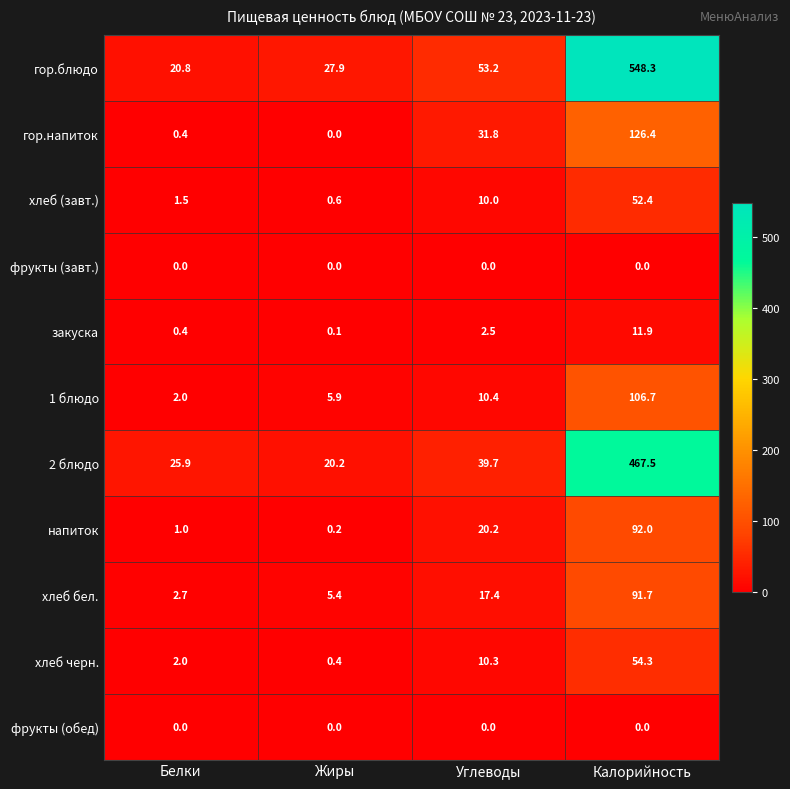

Where does the напиток series first go above 20?

Углеводы